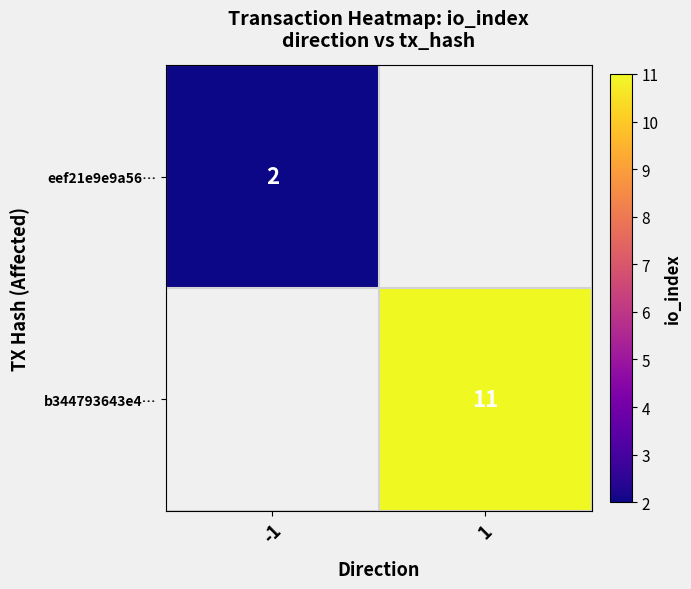

The value of b344793643e4… at 1 is 11. True or false?

True